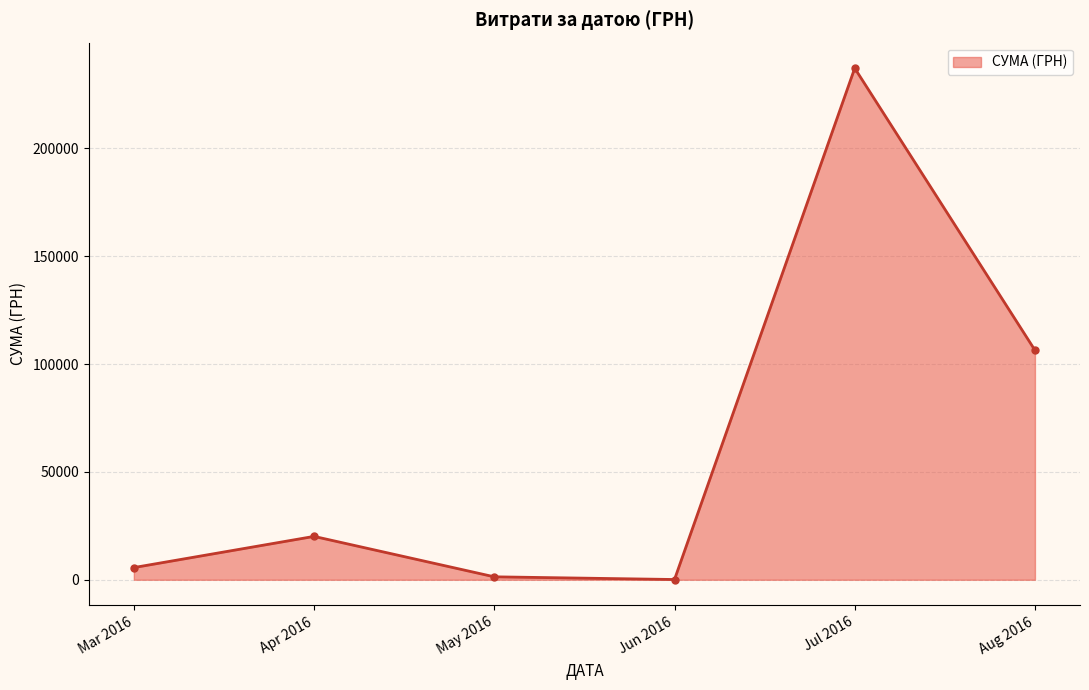

Where is the data nearest to the value 118672?

Aug 2016